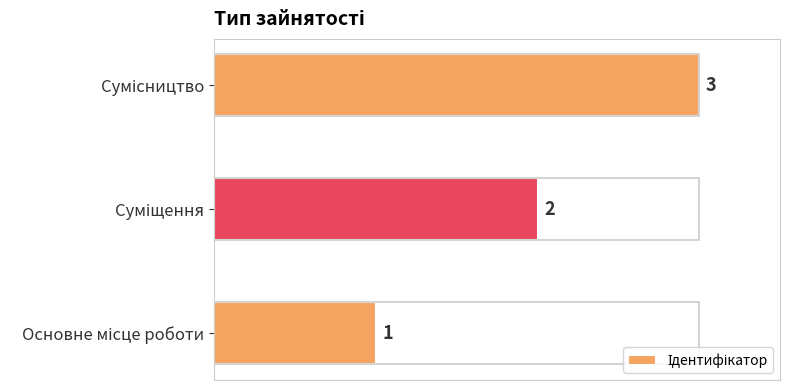

Count the values in the range 1 to 3.

3